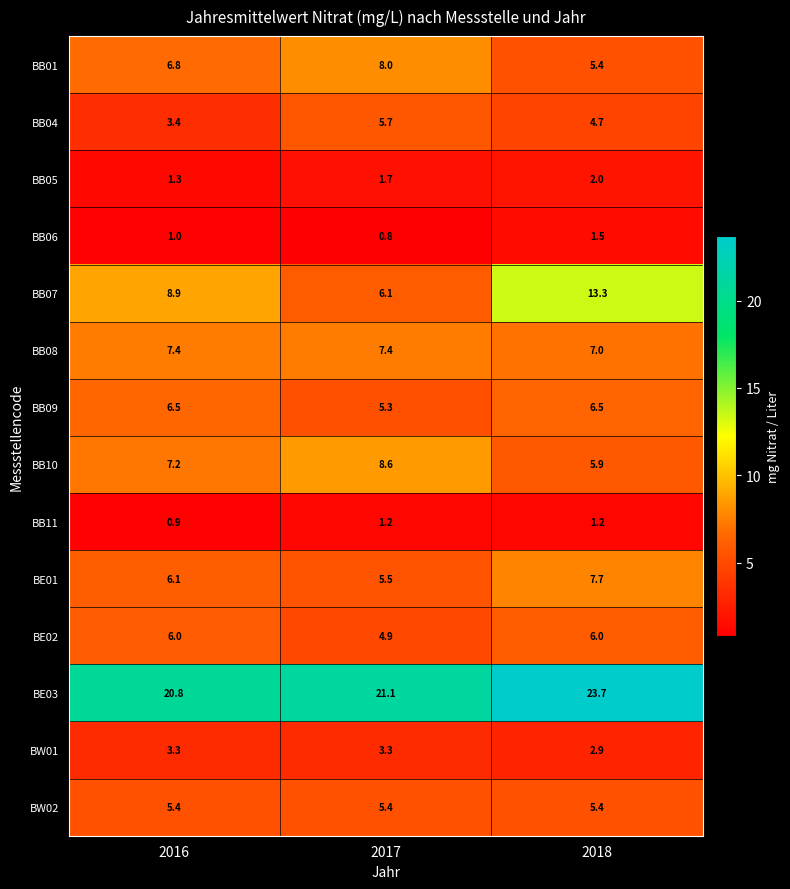

Between 2016 and 2017, which series saw the biggest shift?

BB07